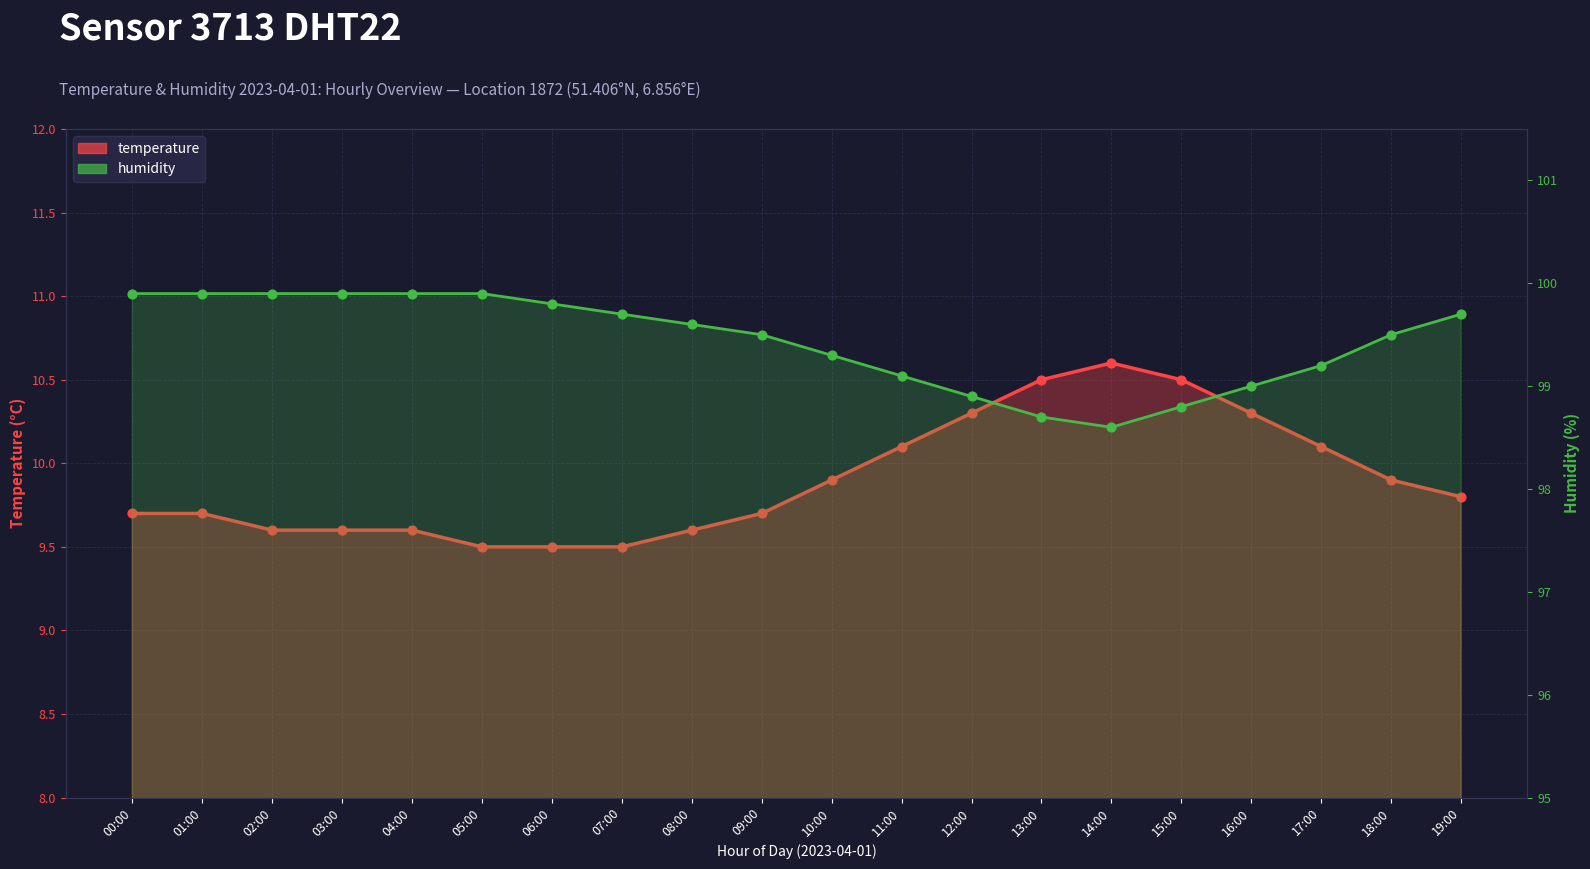

Is the value of temperature at 01:00 greater than the value of humidity at 10:00?

No